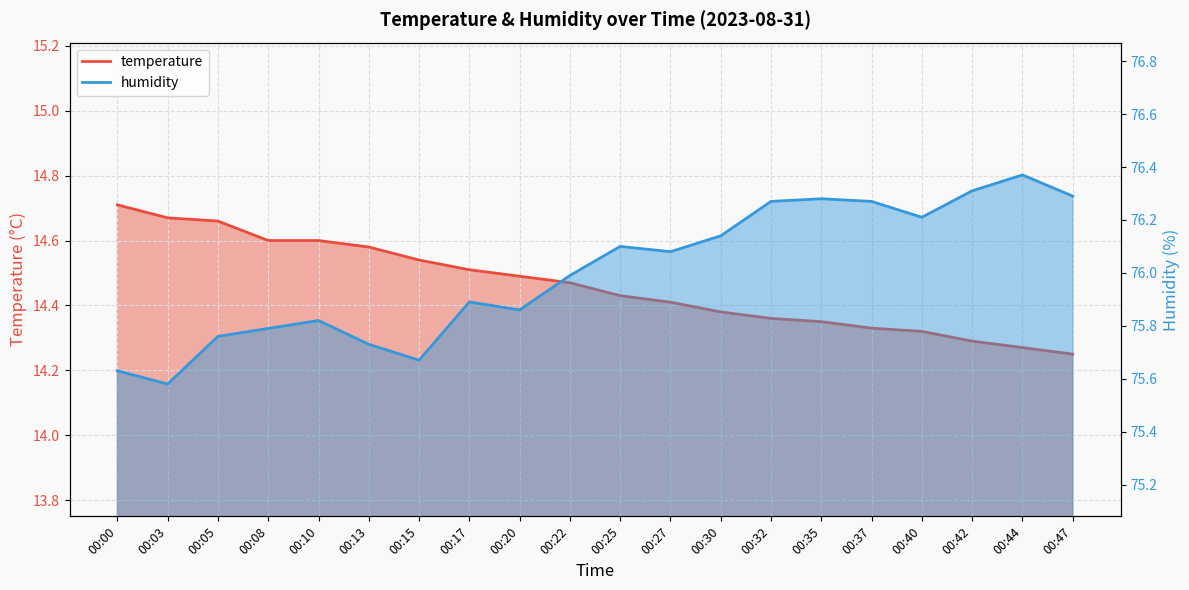

True or false: humidity and temperature cross at least once.

False